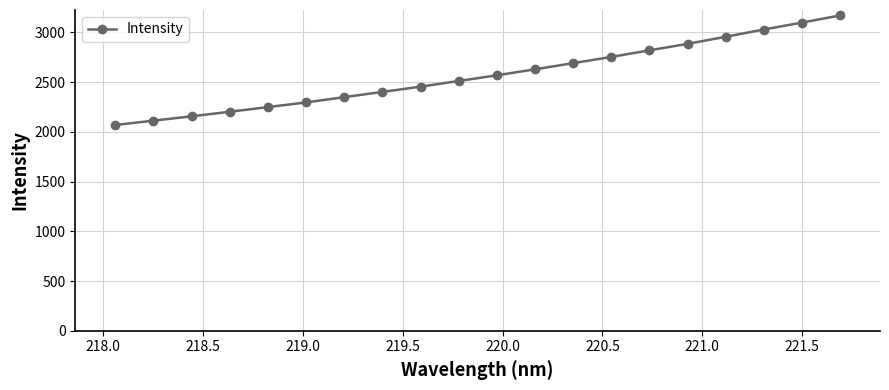

What is the value of the 20th point from the left?

3169.7